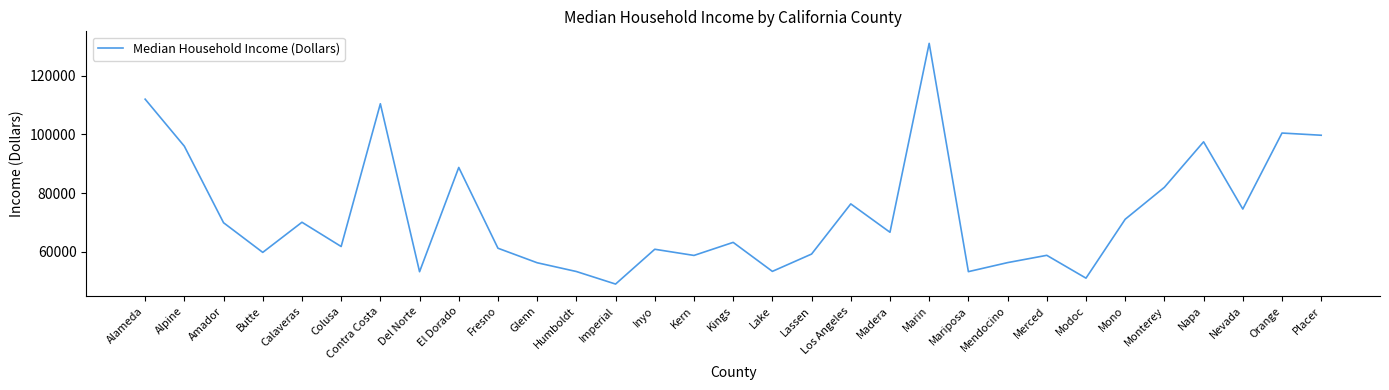

At which category does the data reach its first local valley?

Butte